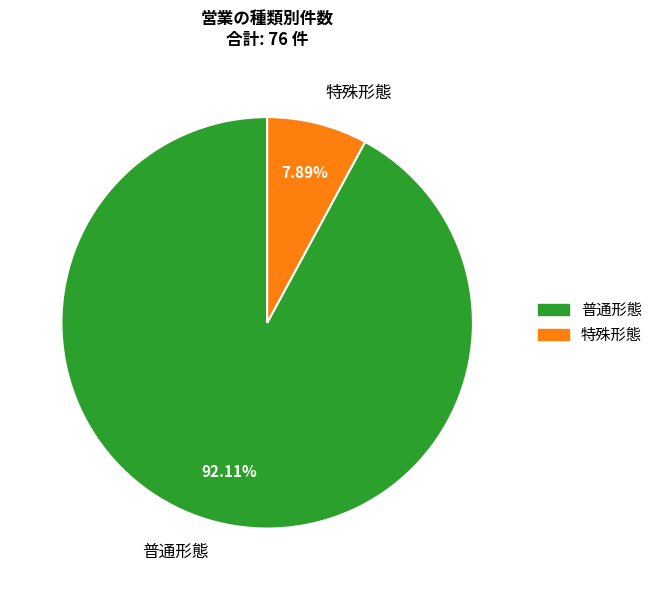

Which slice represents more than half of the pie?

普通形態